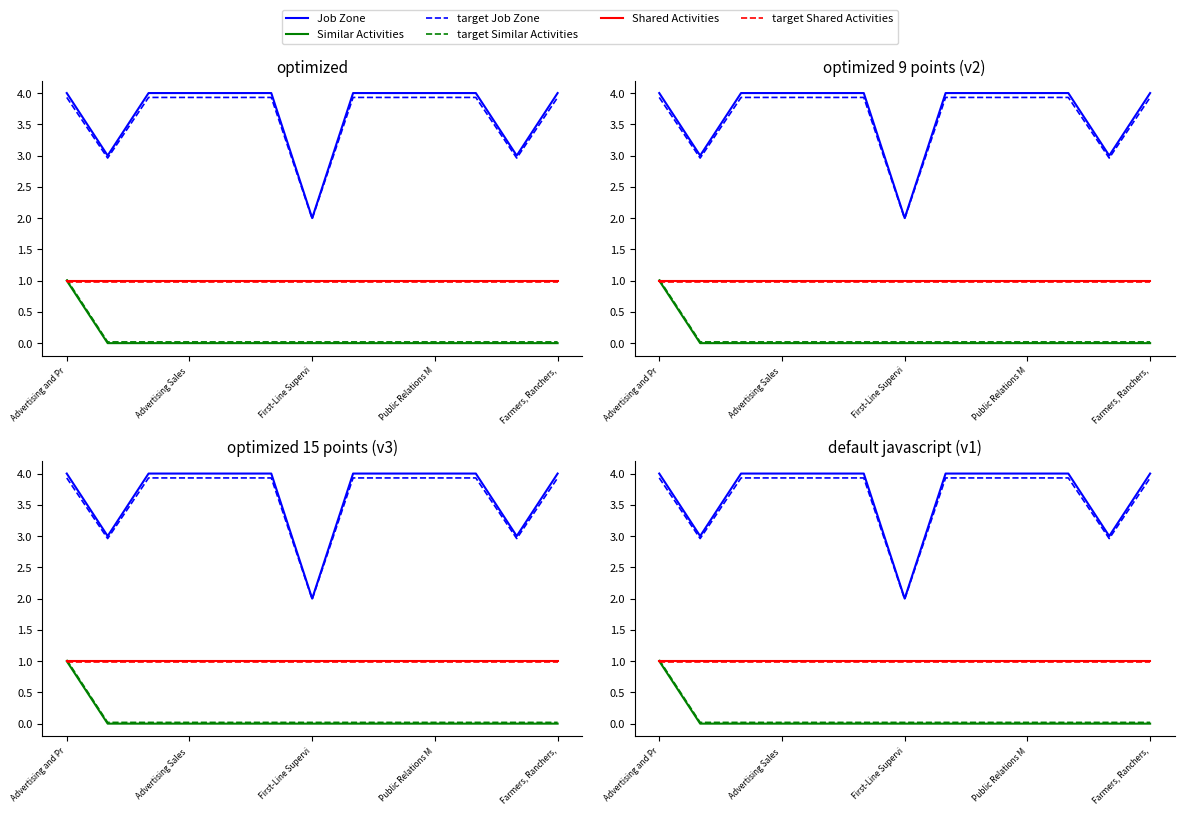

Between Advertising and Pr and Advertising Sales, which series saw the biggest shift?

Similar Activities